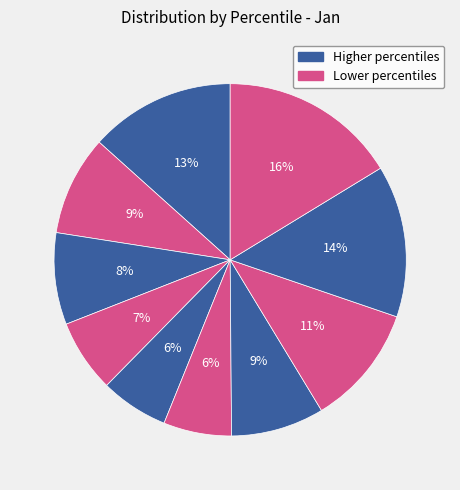

Count the number of slices in the pie.

10